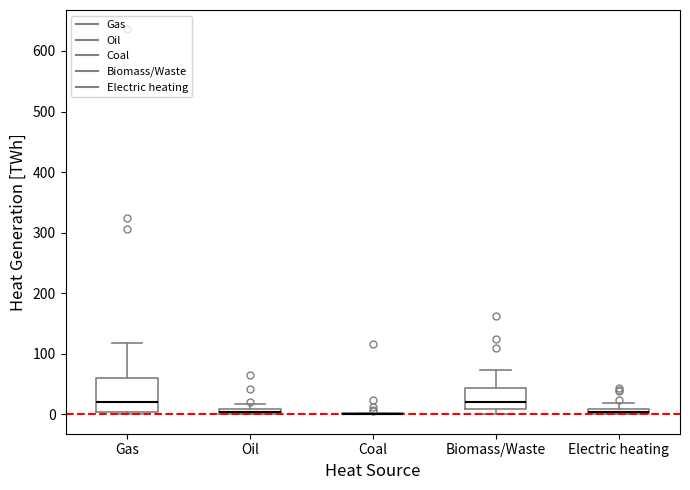

Which box is the tallest, from its lower edge to its upper edge?

Gas